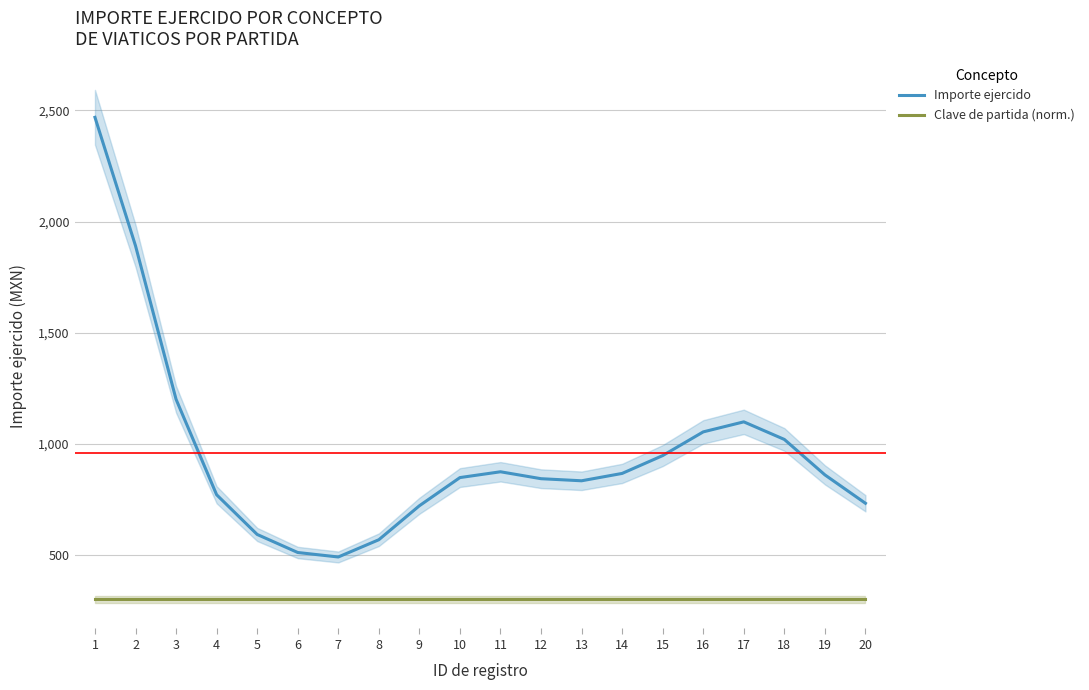

Is the value of Clave de partida (norm.) at 20 greater than the value of Importe ejercido at 18?

No